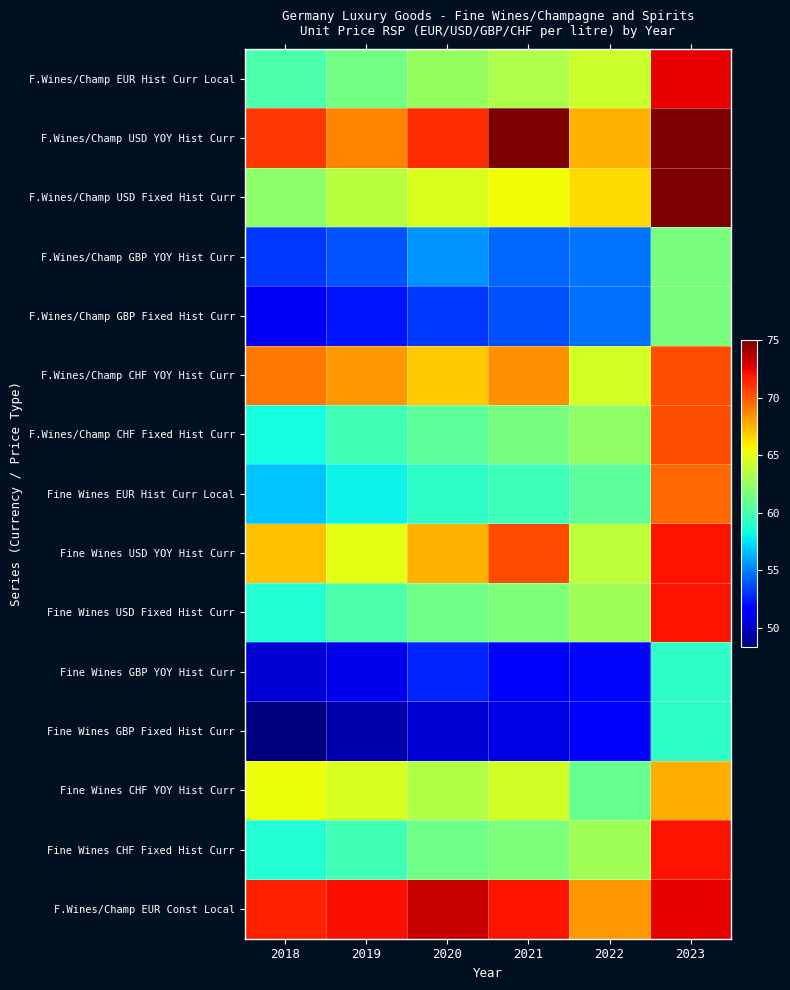

Reading left to right, list all the values displayed in this chart.

F.Wines/Champ EUR Hist Curr Local: 2018=60.1	2019=61.4	2020=62.5	2021=63.3	2022=64.2	2023=72.5
F.Wines/Champ USD YOY Hist Curr: 2018=71.0	2019=68.8	2020=71.3	2021=74.9	2022=67.5	2023=75.0
F.Wines/Champ USD Fixed Hist Curr: 2018=62.2	2019=63.6	2020=64.7	2021=65.5	2022=66.4	2023=75.0
F.Wines/Champ GBP YOY Hist Curr: 2018=53.2	2019=53.9	2020=55.6	2021=54.4	2022=54.7	2023=61.6
F.Wines/Champ GBP Fixed Hist Curr: 2018=51.1	2019=52.2	2020=53.2	2021=53.8	2022=54.6	2023=61.6
F.Wines/Champ CHF YOY Hist Curr: 2018=69.2	2019=68.3	2020=66.9	2021=68.5	2022=64.5	2023=70.4
F.Wines/Champ CHF Fixed Hist Curr: 2018=58.4	2019=59.7	2020=60.7	2021=61.5	2022=62.3	2023=70.4
Fine Wines EUR Hist Curr Local: 2018=56.8	2019=58.1	2020=59.2	2021=59.6	2022=60.7	2023=69.6
Fine Wines USD YOY Hist Curr: 2018=67.1	2019=65.0	2020=67.5	2021=70.5	2022=63.8	2023=72.0
Fine Wines USD Fixed Hist Curr: 2018=58.8	2019=60.1	2020=61.3	2021=61.7	2022=62.8	2023=72.0
Fine Wines GBP YOY Hist Curr: 2018=50.3	2019=50.9	2020=52.6	2021=51.3	2022=51.8	2023=59.2
Fine Wines GBP Fixed Hist Curr: 2018=48.3	2019=49.4	2020=50.3	2021=50.7	2022=51.6	2023=59.2
Fine Wines CHF YOY Hist Curr: 2018=65.4	2019=64.6	2020=63.4	2021=64.4	2022=61.0	2023=67.6
Fine Wines CHF Fixed Hist Curr: 2018=58.8	2019=59.7	2020=61.3	2021=61.7	2022=62.8	2023=72.0
F.Wines/Champ EUR Const Local: 2018=71.6	2019=72.1	2020=73.3	2021=72.0	2022=68.3	2023=72.5